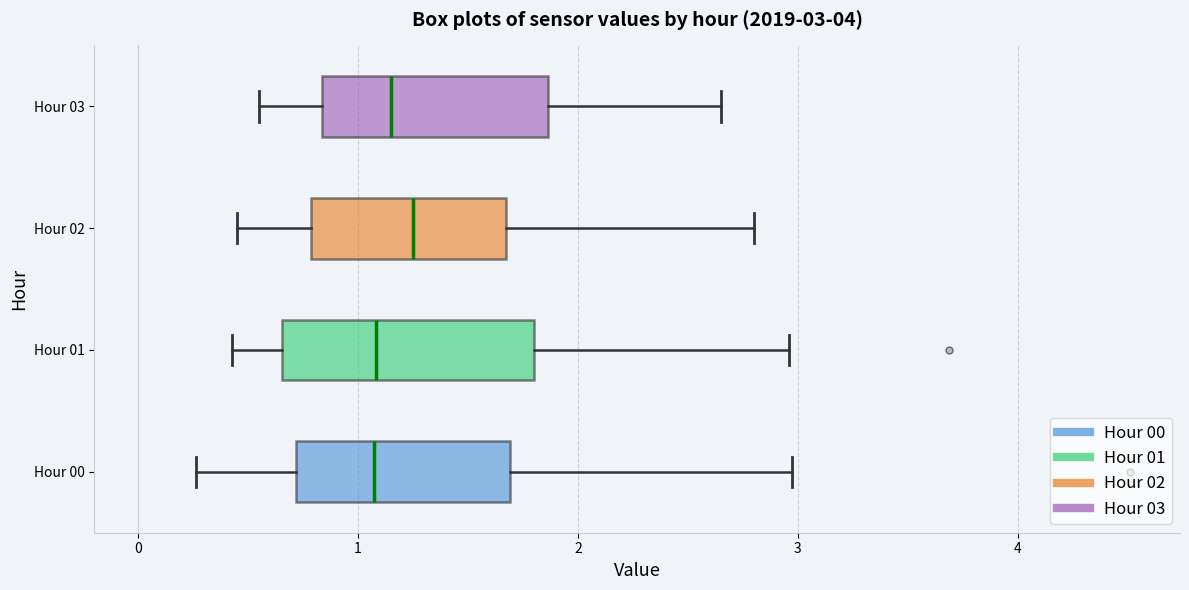

Which box's median line is the furthest to the right?

Hour 02